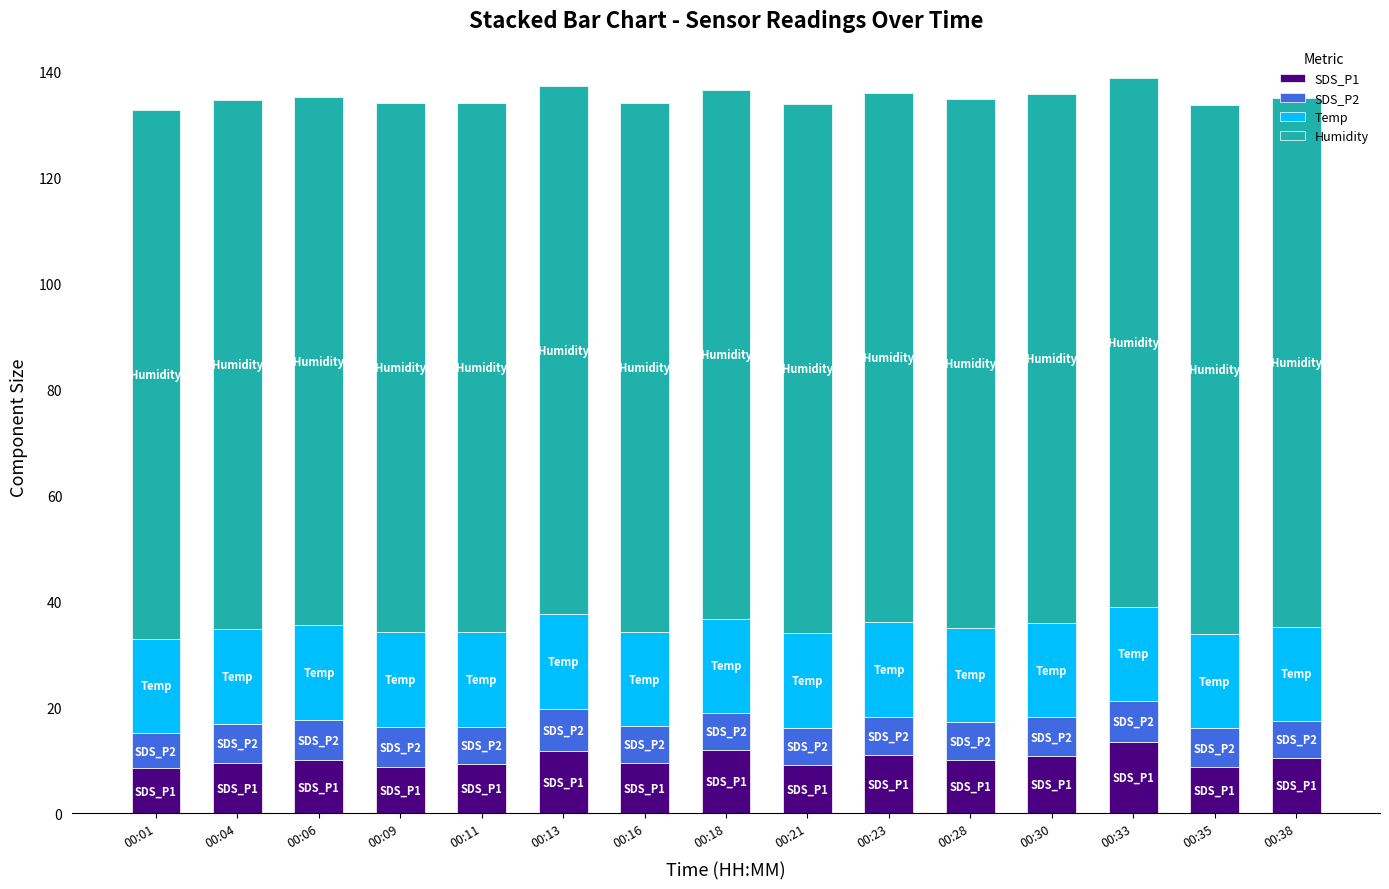

What is the lowest value of the SDS_P1 series?

8.4